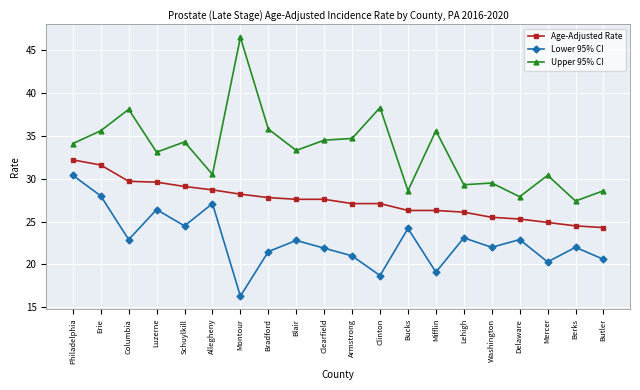

Rank the series at Bucks from lowest to highest value.

Lower 95% CI, Age-Adjusted Rate, Upper 95% CI